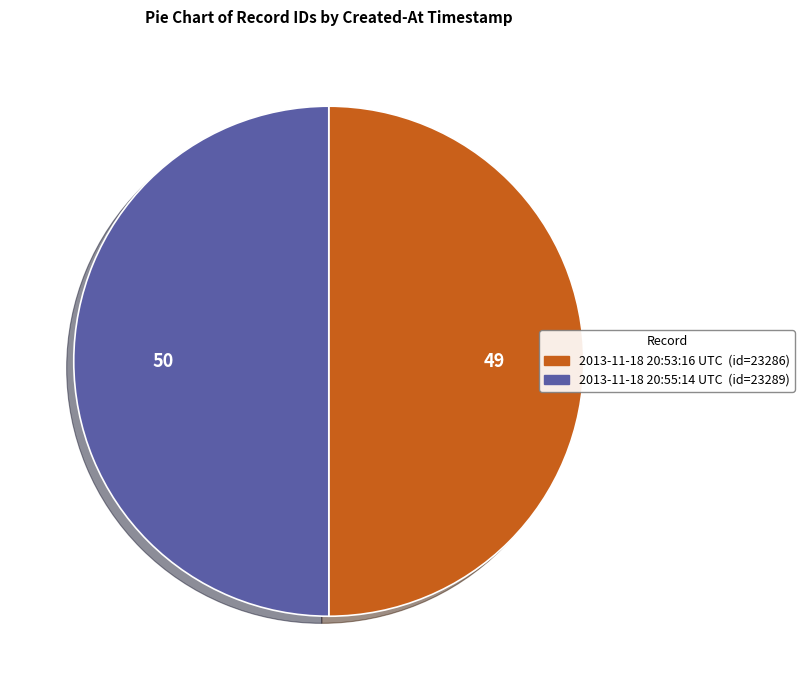

How many segments does this pie chart have?

2